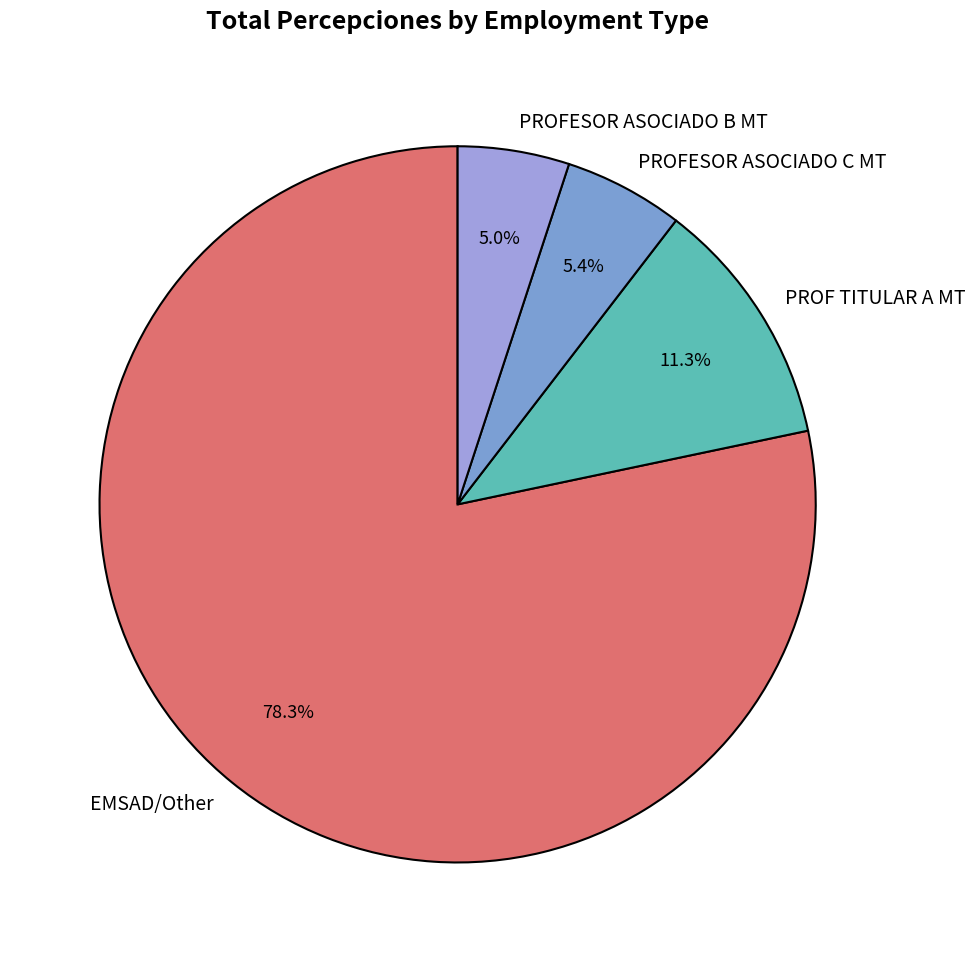

How many slices are in this pie chart?

4